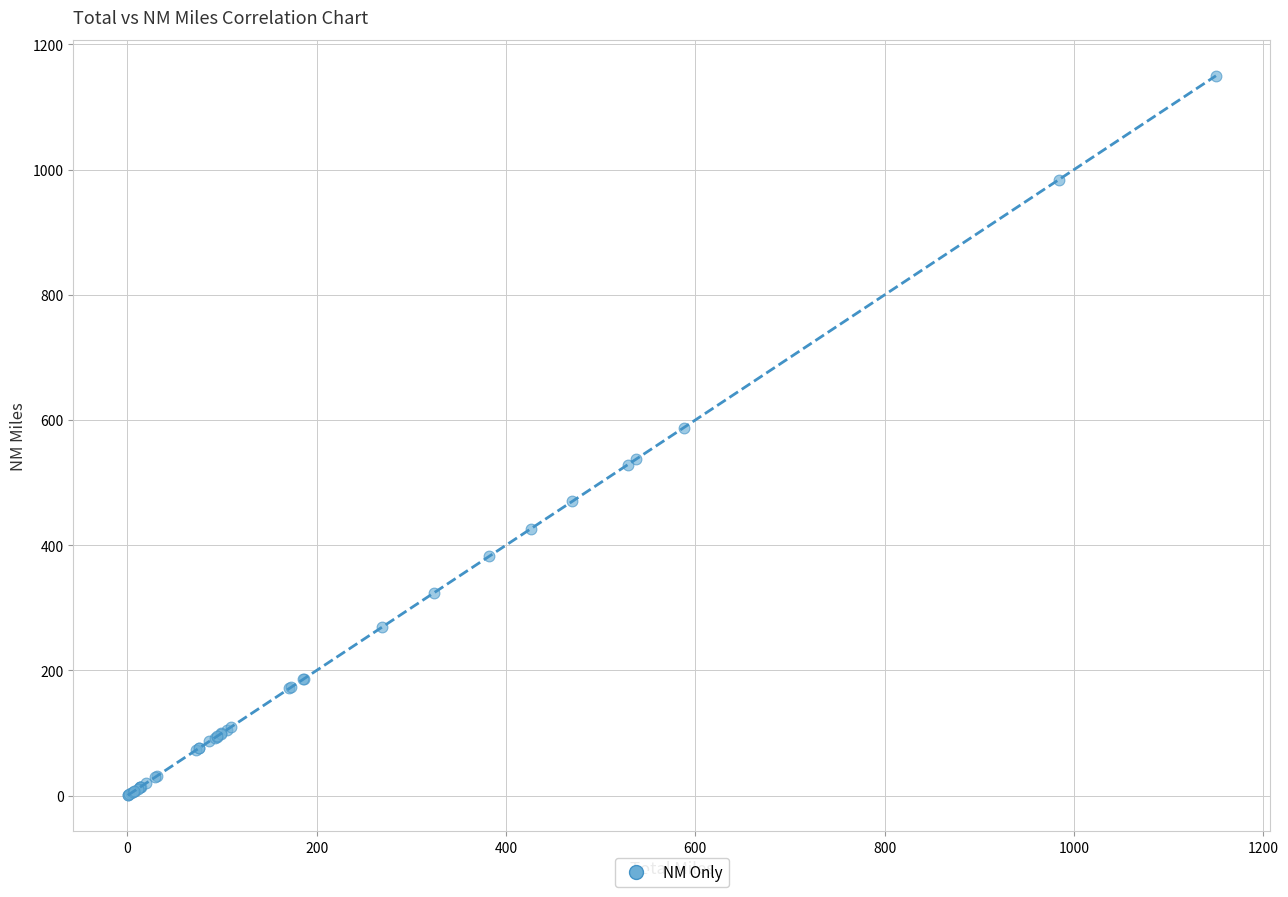

What Y value in the scatter plot is closest to 575?

587.8